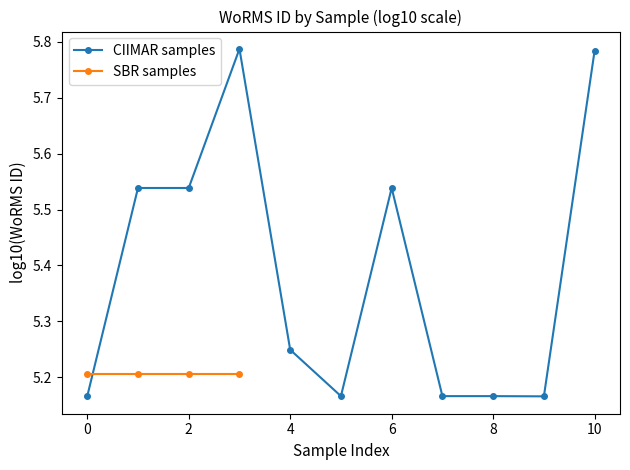

True or false: CIIMAR samples has a value of 7.9 at 8.

False